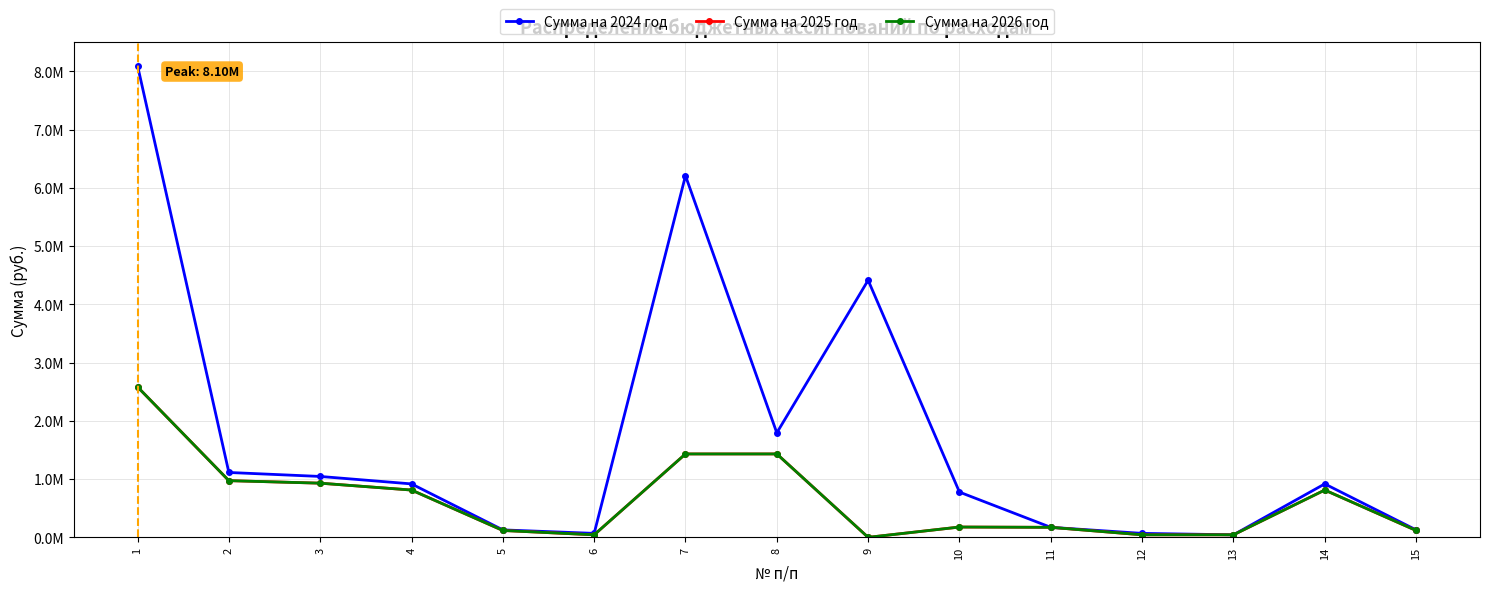

Is this an area chart (filled region under the line)?

No